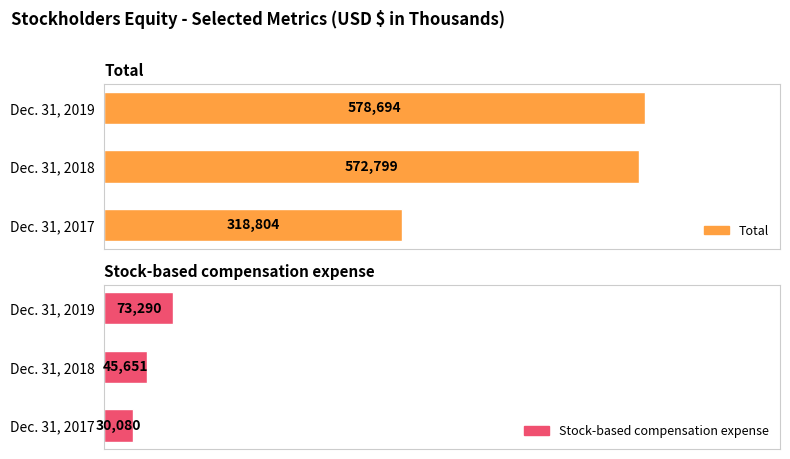

True or false: Stock-based compensation expense has a value of 20122 at Dec. 31, 2018.

False